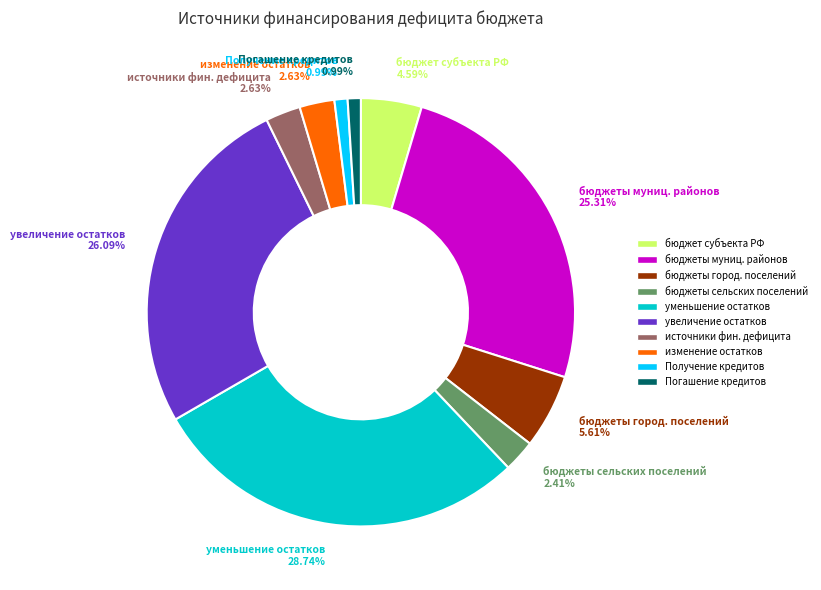

Approximately how many times larger is the value at бюджеты город. поселений compared to изменение остатков?

2.1